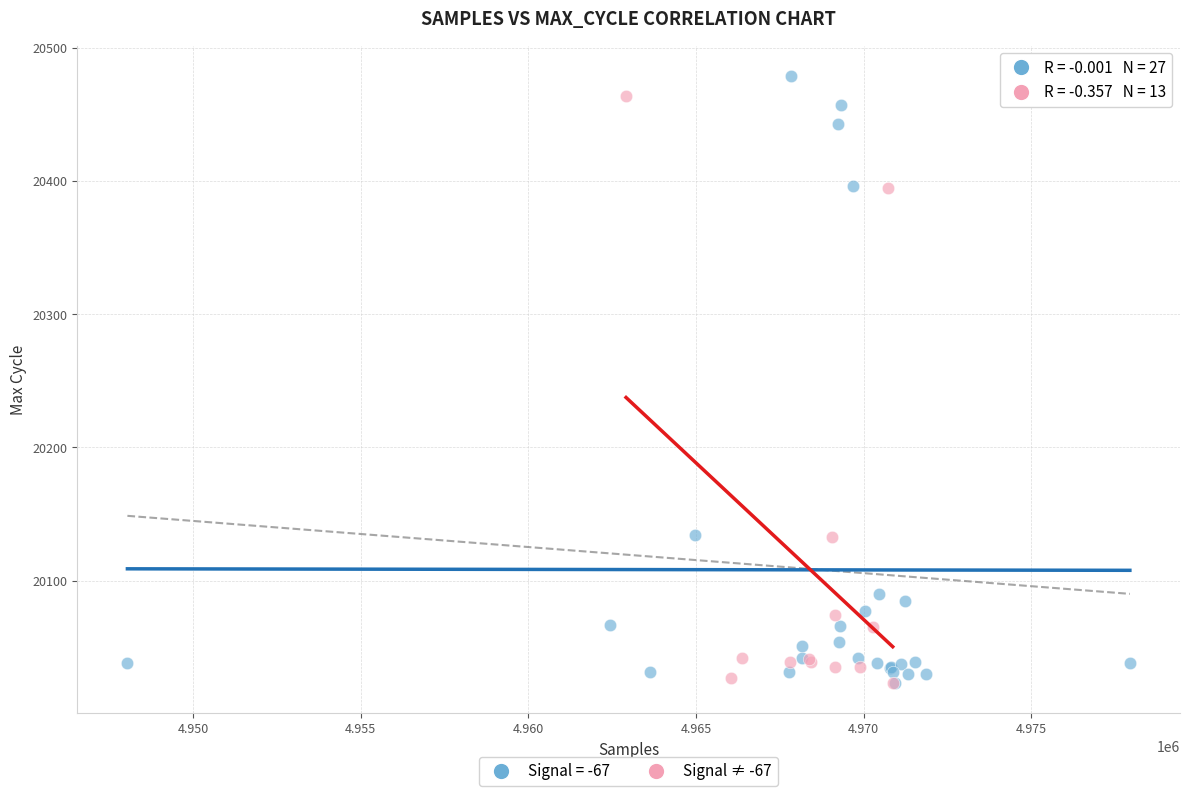

Which series has the largest Y range (max minus min)?

Signal = -67